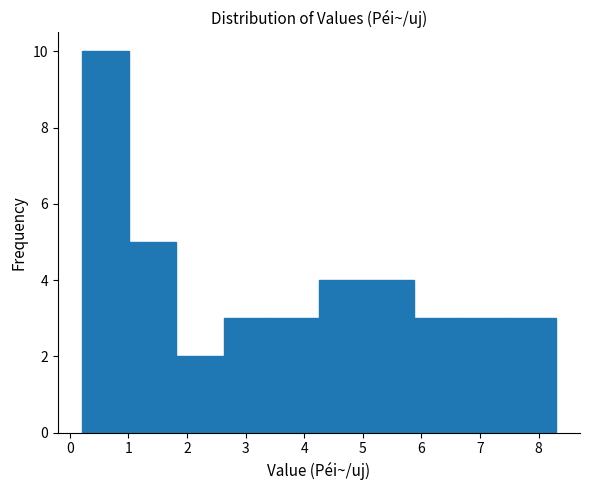

Reading left to right, list every bar in this chart as the range it spans on the x-axis followed by its height. Neither the bar edges nor the heights are printed on the chart, so give them approximately, as read against the axes.

0.20 to 1.01: 10
1.01 to 1.82: 5
1.82 to 2.63: 2
2.63 to 3.44: 3
3.44 to 4.25: 3
4.25 to 5.06: 4
5.06 to 5.87: 4
5.87 to 6.68: 3
6.68 to 7.49: 3
7.49 to 8.30: 3